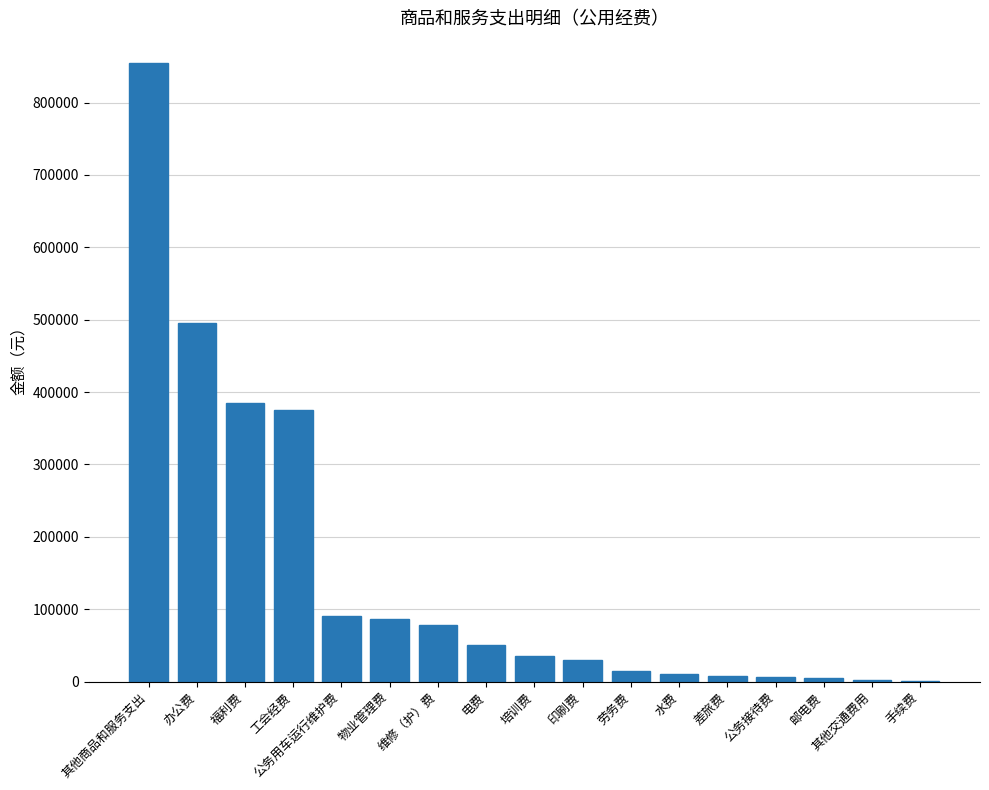

True or false: the data shows 495000 at 办公费.

True